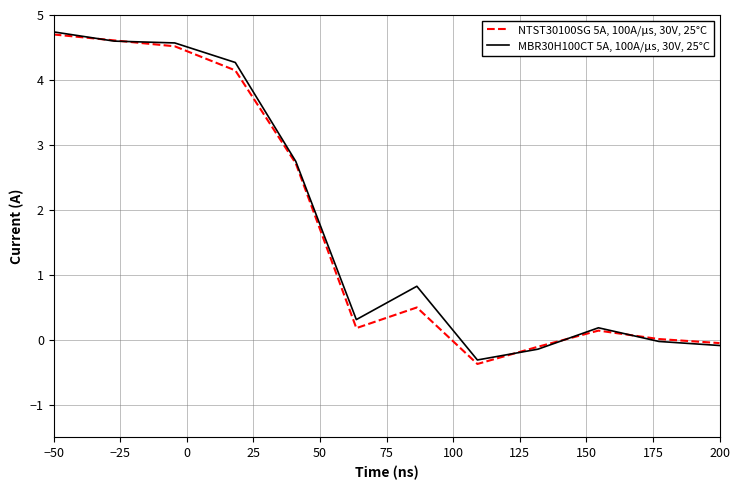

Rank the series by their average value, from highest to lowest.

MBR30H100CT 5A, 100A/μs, 30V, 25°C, NTST30100SG 5A, 100A/μs, 30V, 25°C